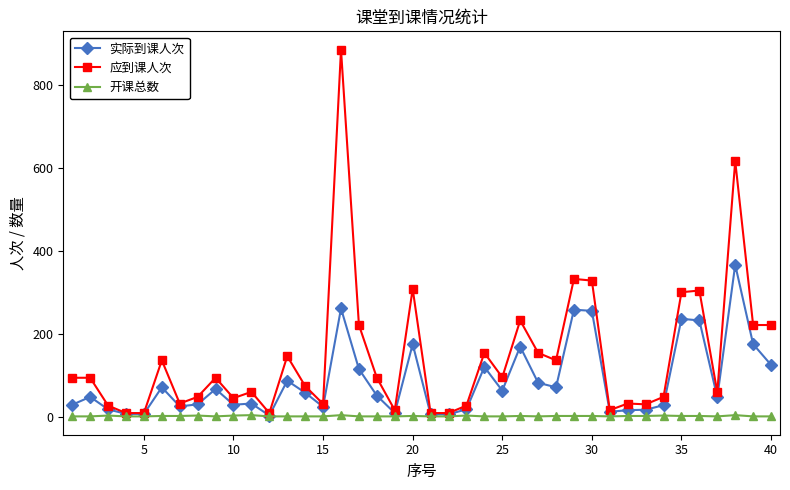

Is this an area chart (filled region under the line)?

No